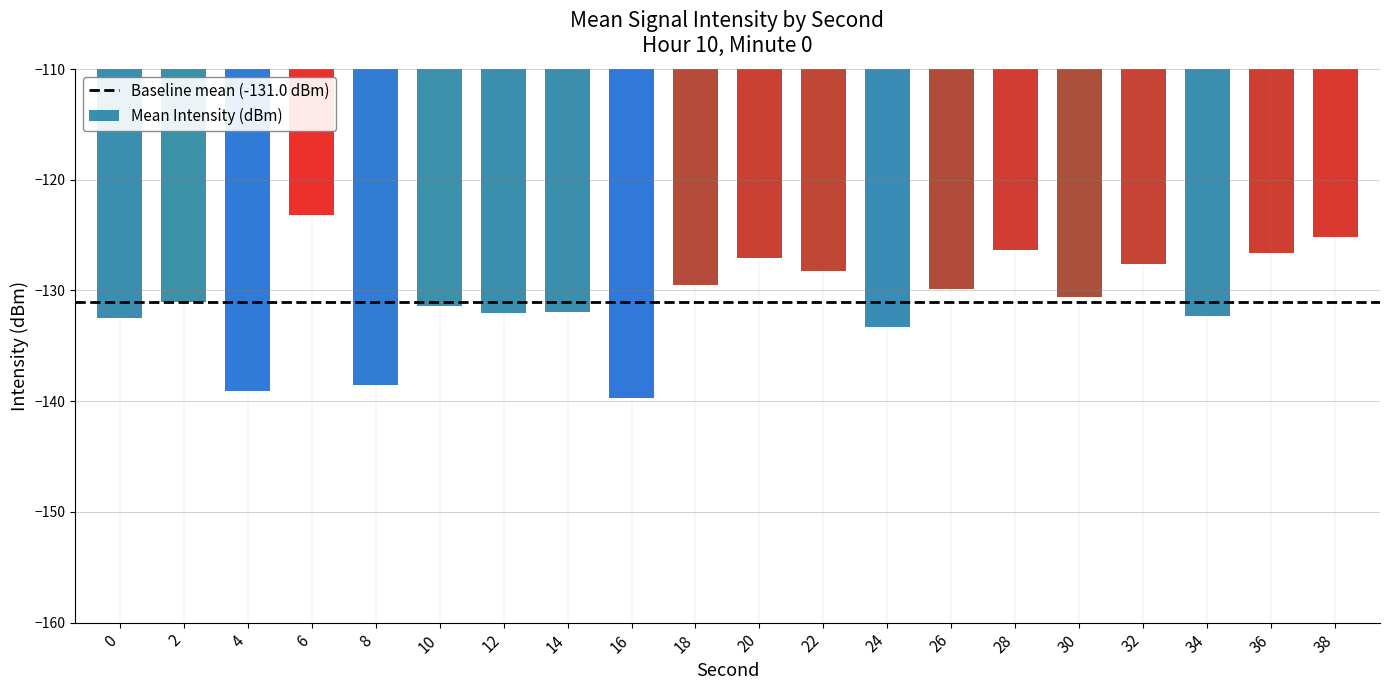

What value does the data have at 0?

-132.5